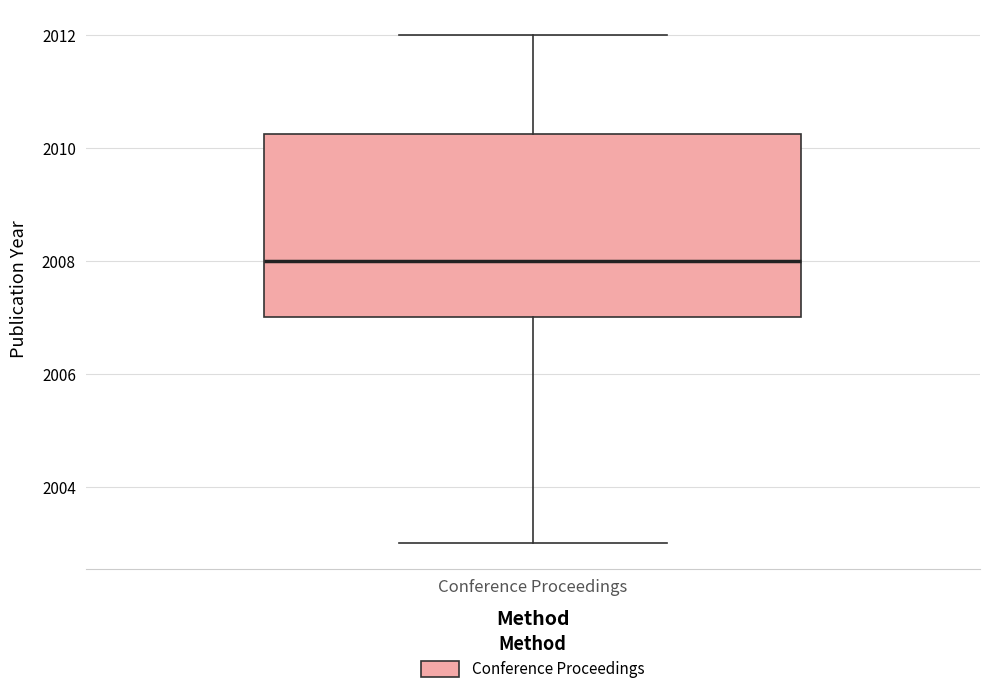

Read this box plot against the y-axis: the position of the median line, the range covered by the box, and the ends of both whiskers. The values are not printed on the chart, so give them approximately, as read against the axis.

median 2008.0, box 2007.0 to 2010.2, whiskers 2003.0 to 2012.0